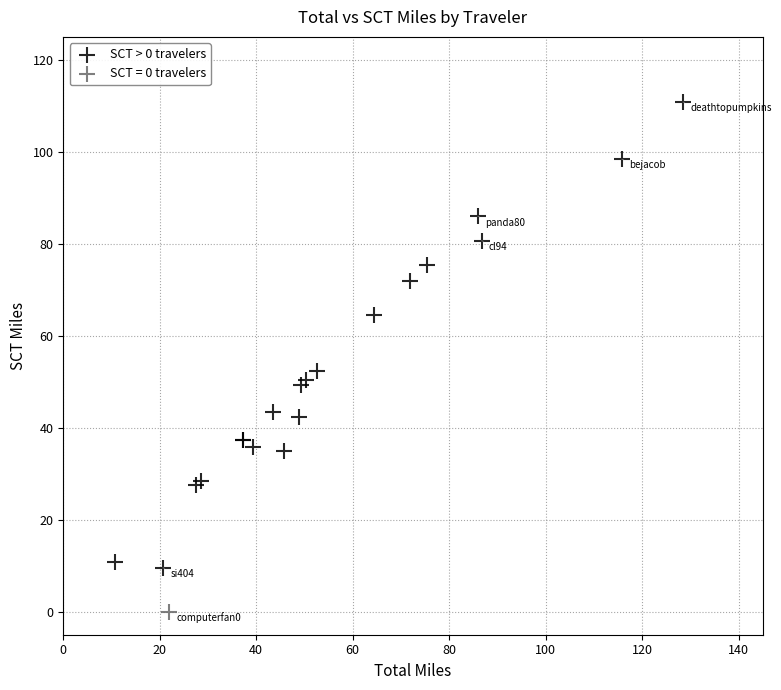

What are all the series names shown in the legend?

SCT > 0 travelers, SCT = 0 travelers